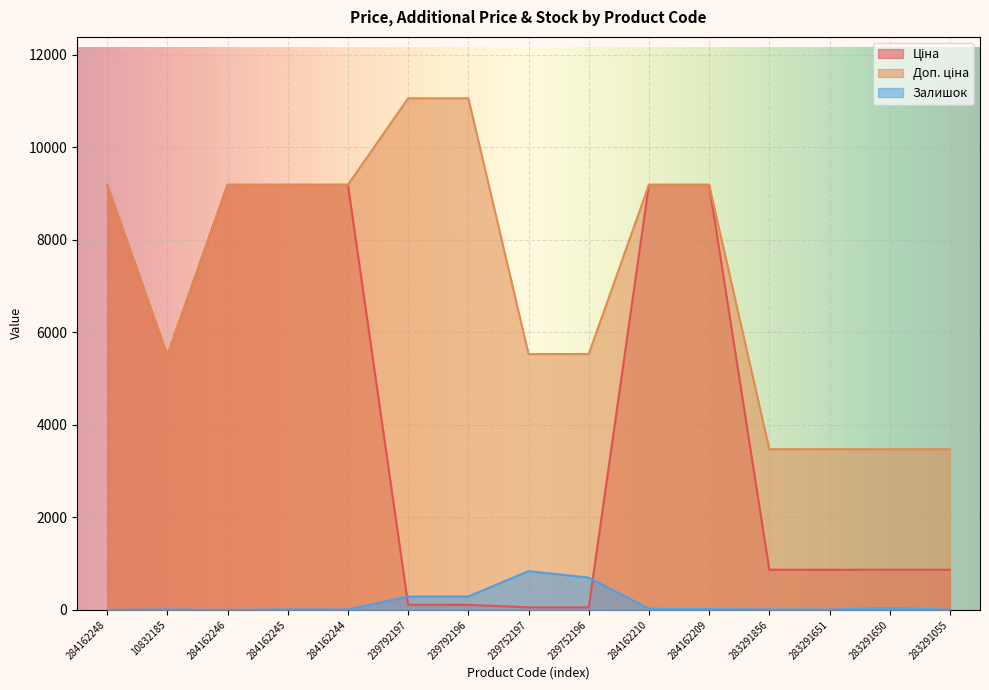

Where is Залишок nearest to the value 419?

239792196